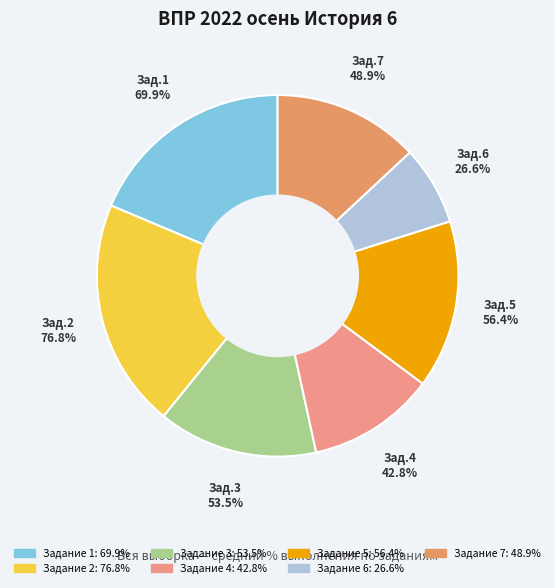

Count the number of slices in the pie.

7